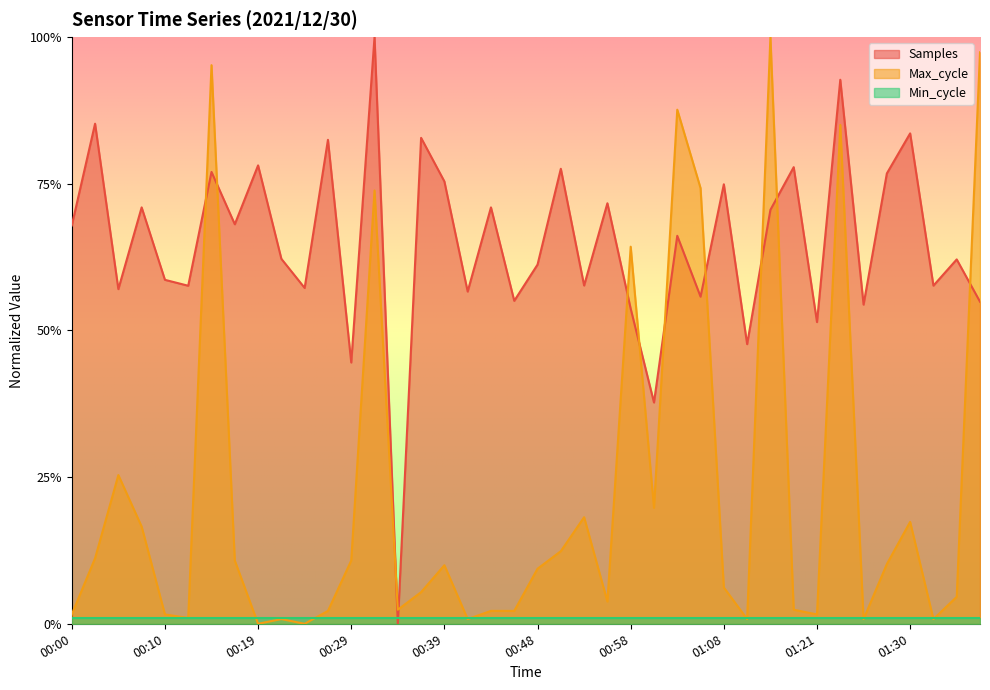

The Max_cycle series shows 0.0 at 00:27. True or false?

False